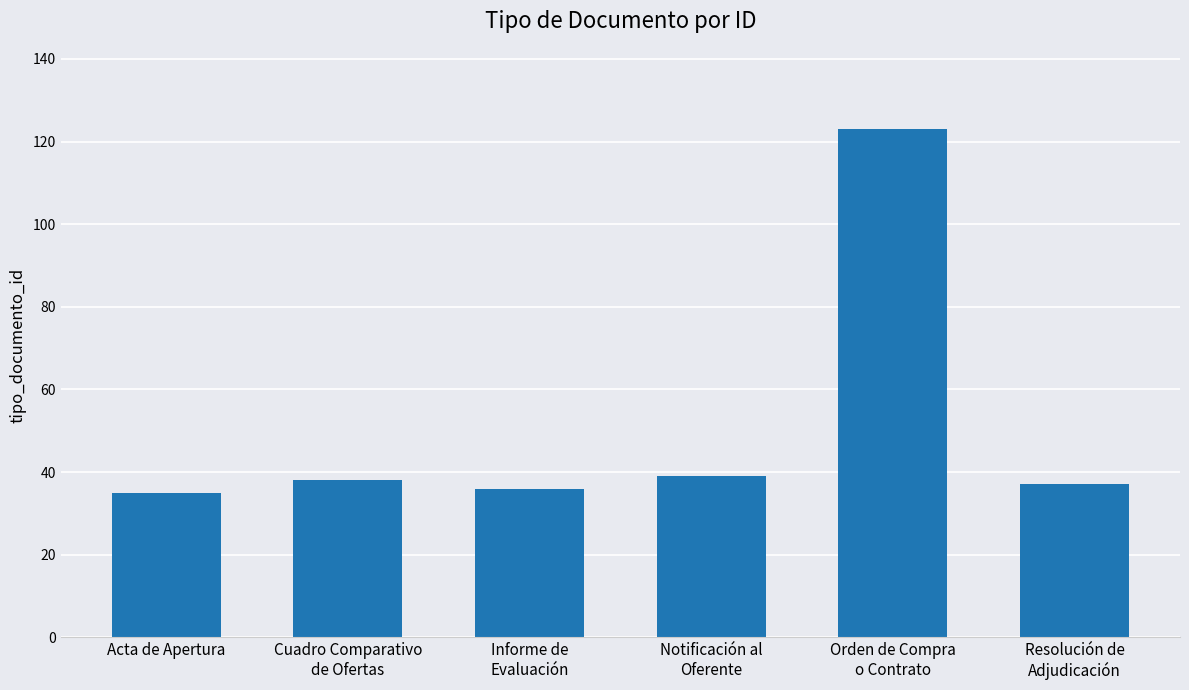

What is the difference between the maximum and second lowest values?

87